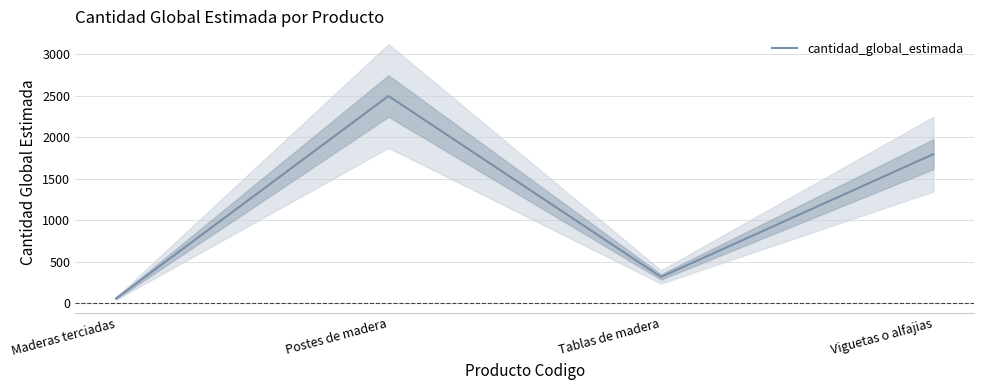

What is the difference between the values at Postes de madera and Maderas terciadas?

2440